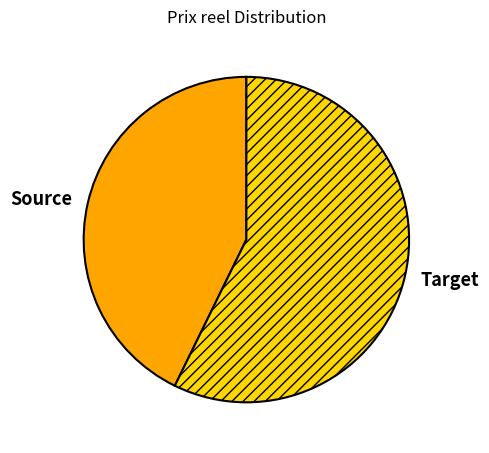

Is it true that Source is 54% of the pie?

False